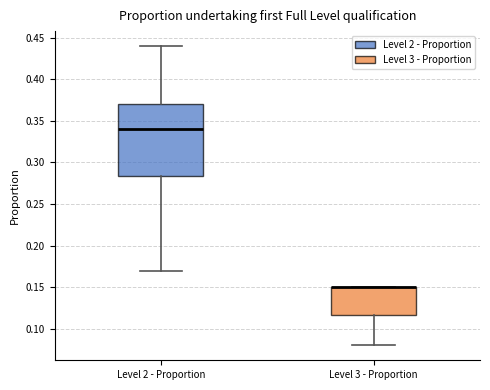

Which box is the tallest, from its lower edge to its upper edge?

Level 2 - Proportion